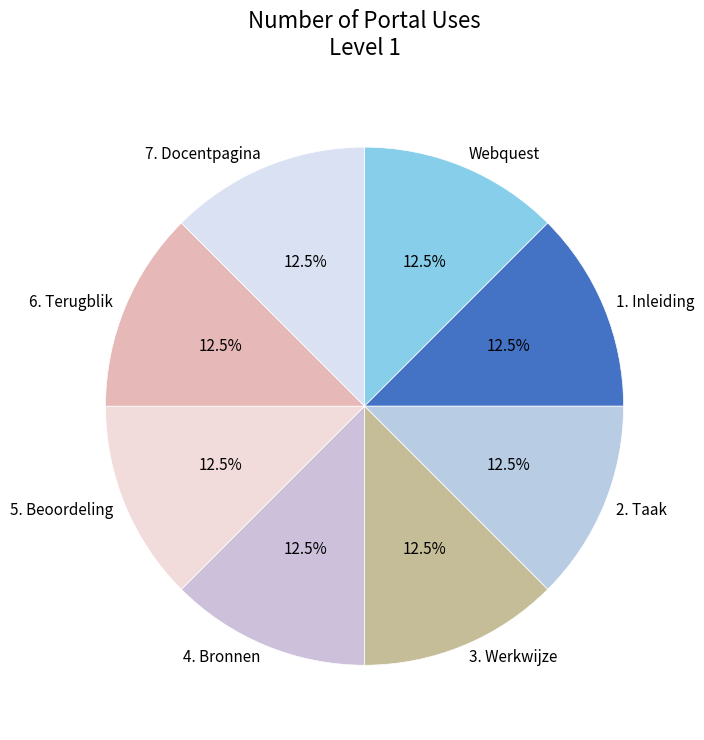

What is the total percentage of 4. Bronnen and 3. Werkwijze?

25.0%